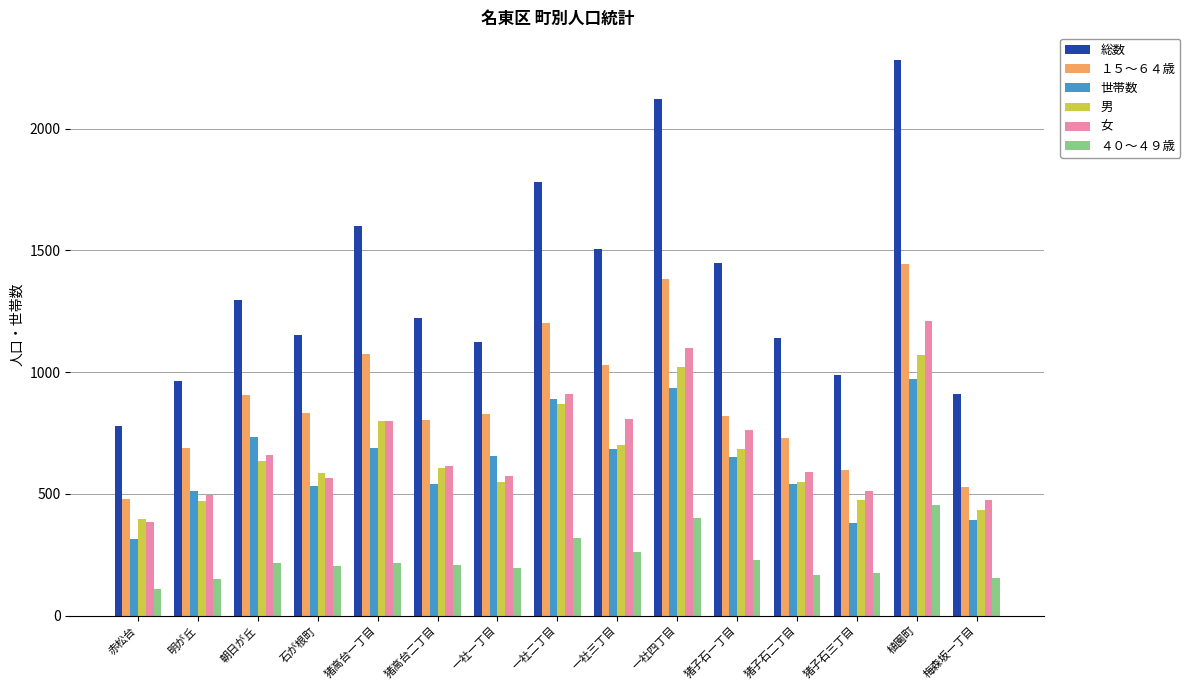

Which label corresponds to the largest value in the chart?

植園町